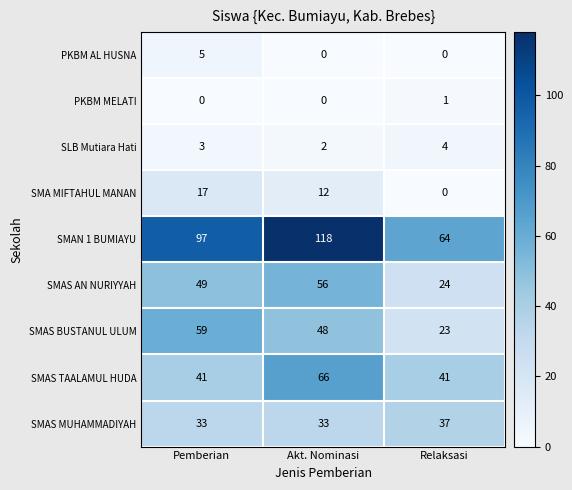

At Pemberian, list the series in order from largest to smallest.

SMAN 1 BUMIAYU, SMAS BUSTANUL ULUM, SMAS AN NURIYYAH, SMAS TAALAMUL HUDA, SMAS MUHAMMADIYAH, SMA MIFTAHUL MANAN, PKBM AL HUSNA, SLB Mutiara Hati, PKBM MELATI